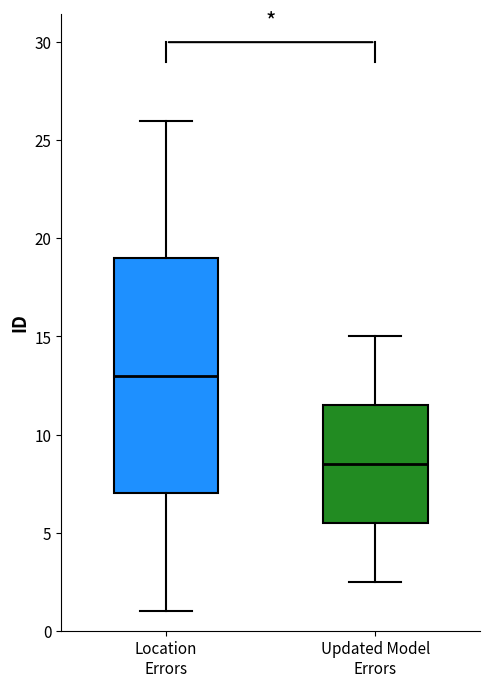

Reading left to right, read every box against the y-axis: the position of its median line, the range the box covers, and the ends of its whiskers. The values are not printed on the chart, so give them approximately, as read against the axis.

Location Errors: median 13.0, box 7.0 to 19.0, whiskers 1.0 to 26.0
Updated Model Errors: median 8.5, box 5.5 to 11.5, whiskers 2.5 to 15.0